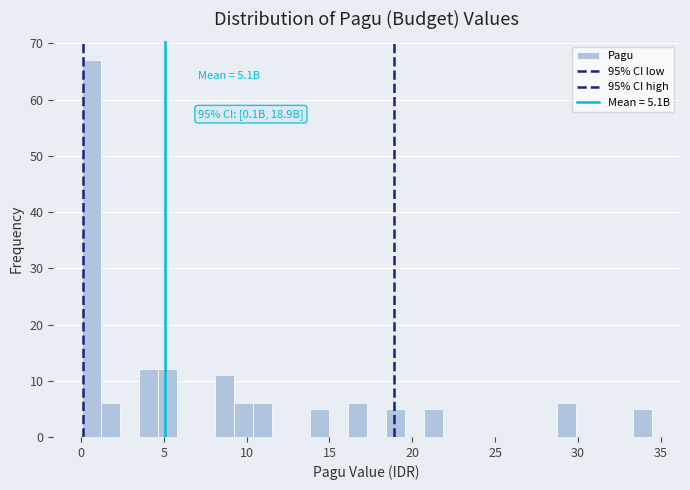

Read against the x-axis, roughly where is the centre of the tallest bar?

0.5